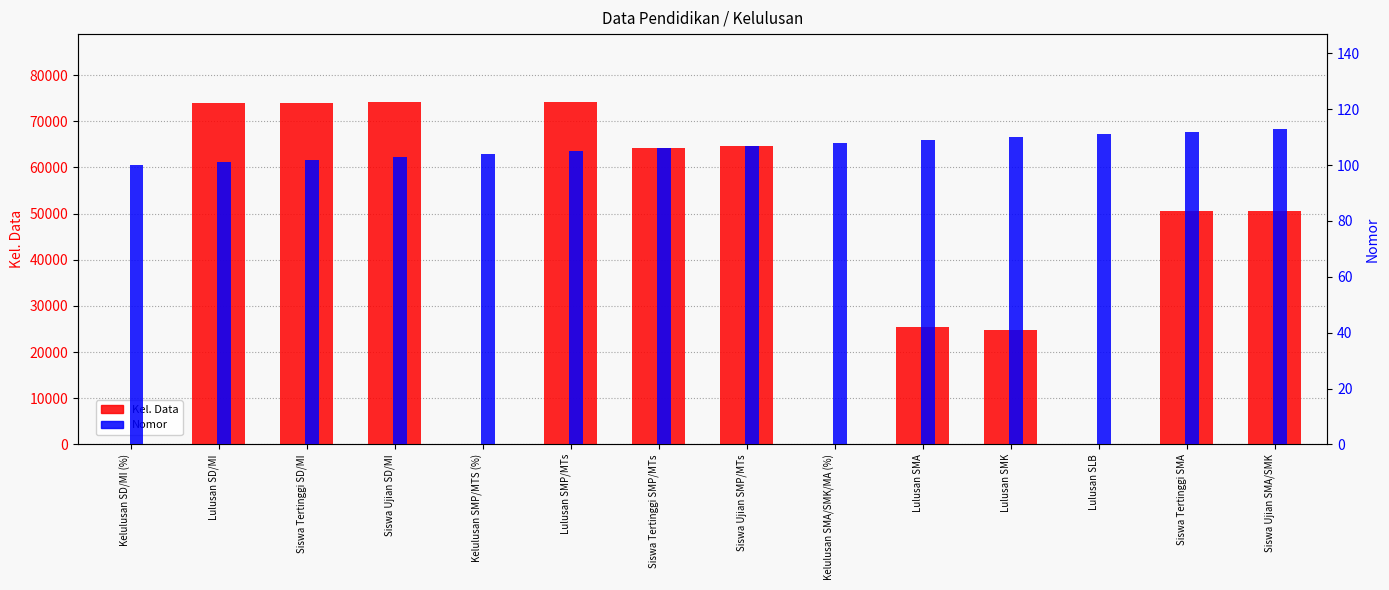

Does the chart contain stacked bars?

No